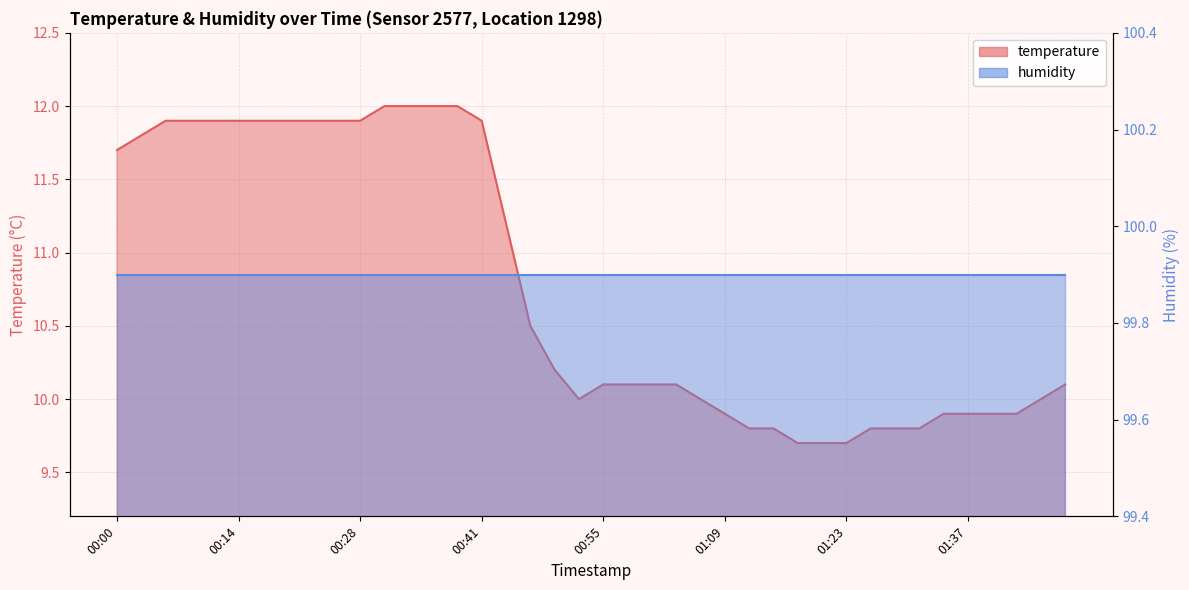

True or false: the data shows 16.1 at 00:30.

False